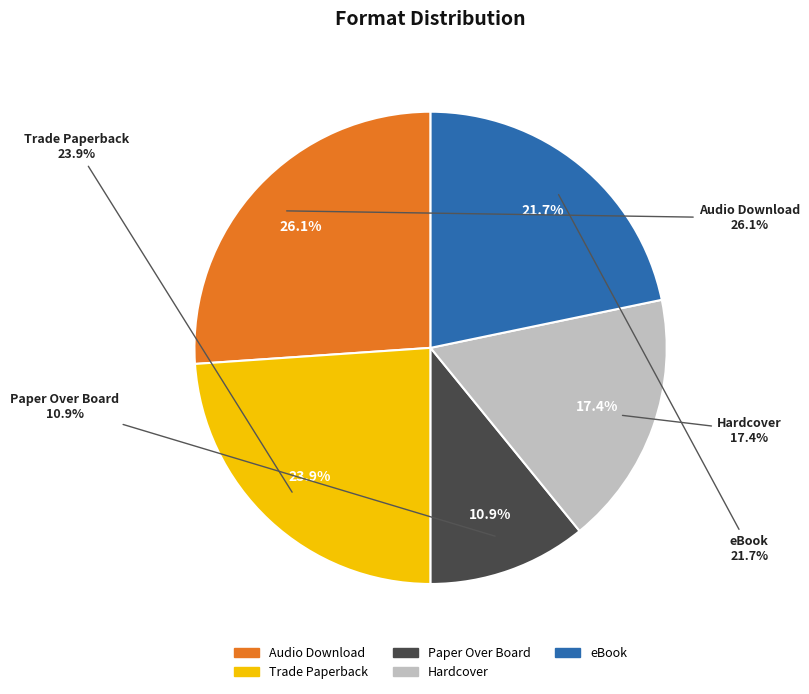

Does Hardcover account for over 50% of the chart?

No